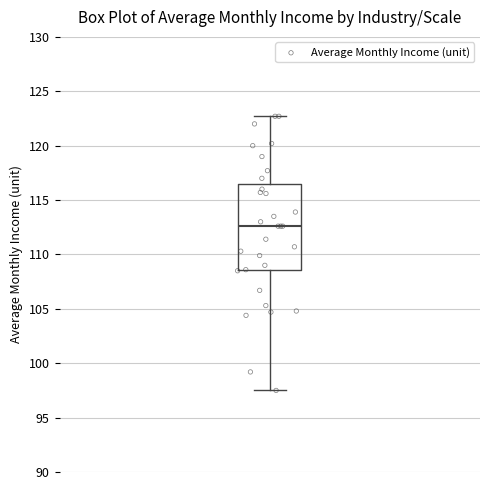

Transcribe this box plot: give where the median line is, the range the box spans, and where the two whiskers end, as read against the y-axis. The values are not printed on the chart, so give them approximately, as read against the axis.

median 112.5, box 108.5 to 116.5, whiskers 97.5 to 122.5